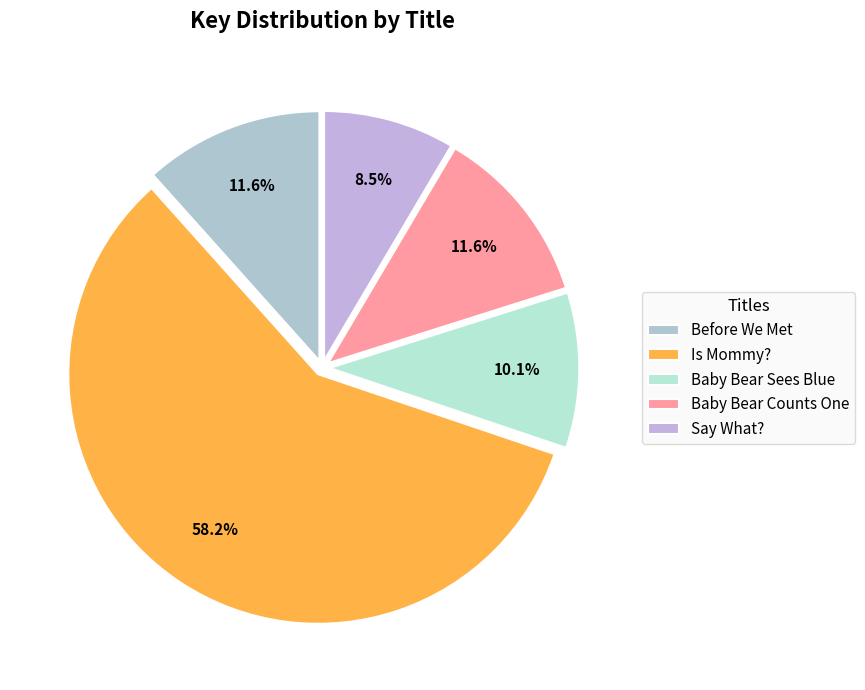

Which slice represents more than half of the pie?

Is Mommy?